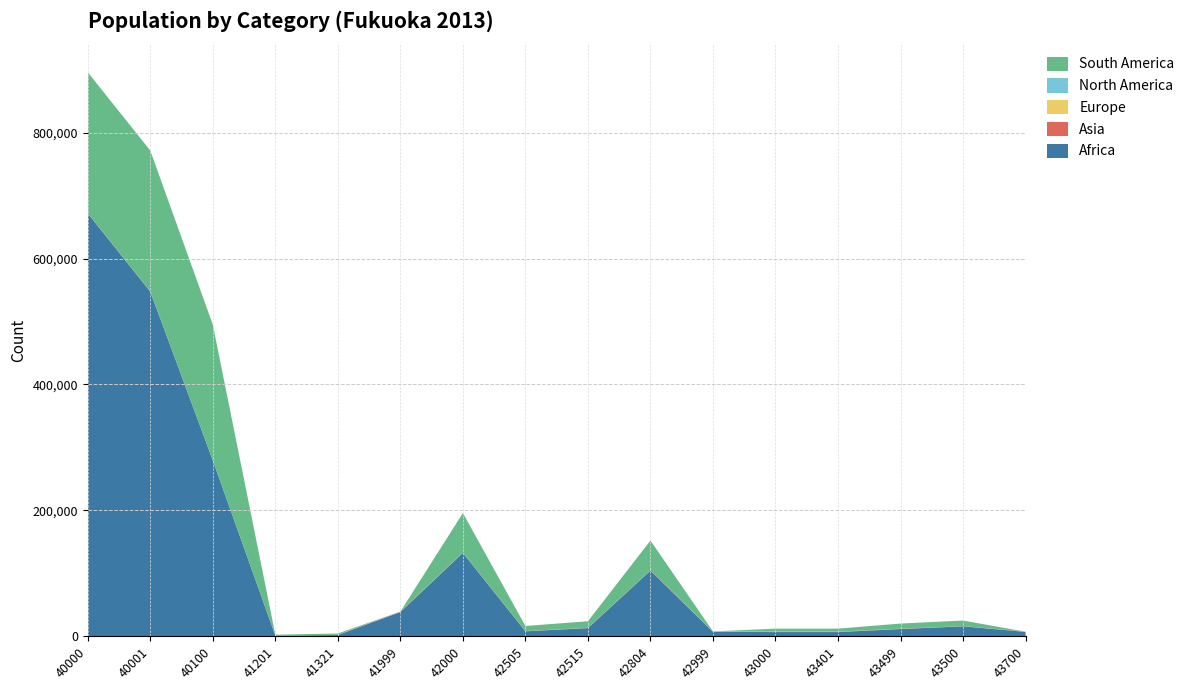

Reading left to right, transcribe all the data shown in this chart.

Africa: 40000=671740	40001=547389	40100=279326	41201=1177	41321=2110	41999=38578	42000=132515	42505=7960	42515=13060	42804=104380	42999=7115	43000=6774	43401=6774	43499=11562	43500=15857	43700=7033
Asia: 40000=340	40001=369	40100=214	41201=178	41321=182	41999=542	42000=329	42505=345	42515=278	42804=323	42999=494	43000=480	43401=480	43499=410	43500=247	43700=186
Europe: 40000=63	40001=66	40100=67	41201=38	41321=41	41999=82	42000=66	42505=48	42515=77	42804=69	42999=46	43000=133	43401=133	43499=69	43500=57	43700=35
North America: 40000=106	40001=103	40100=93	41201=80	41321=78	41999=88	42000=105	42505=102	42515=107	42804=103	42999=149	43000=144	43401=144	43499=104	43500=95	43700=68
South America: 40000=223538	40001=223538	40100=215204	41201=1125	41321=2110	41999=0	42000=62800	42505=7960	42515=10480	42804=47265	42999=0	43000=4684	43401=4684	43499=8138	43500=8824	43700=0